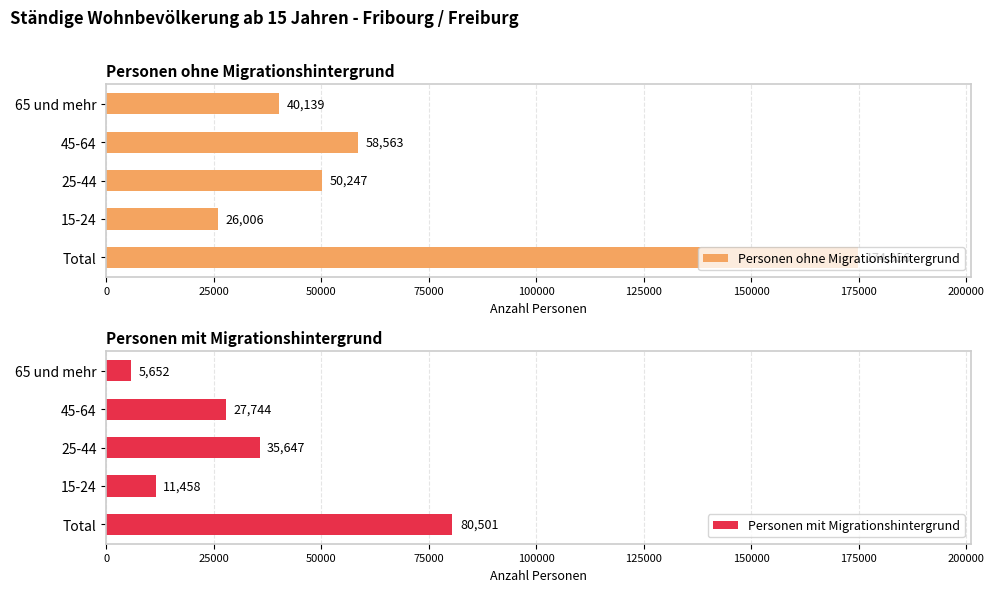

What is the average value of the Personen mit Migrationshintergrund series?

32200.5